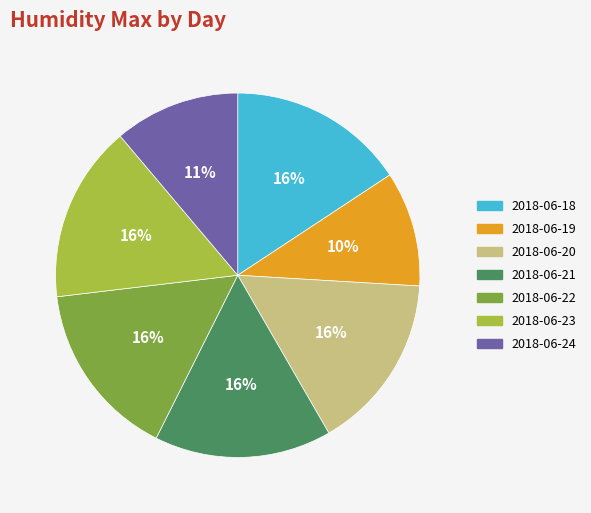

What percentage is the 2018-06-18 slice, to the nearest percent?

16%